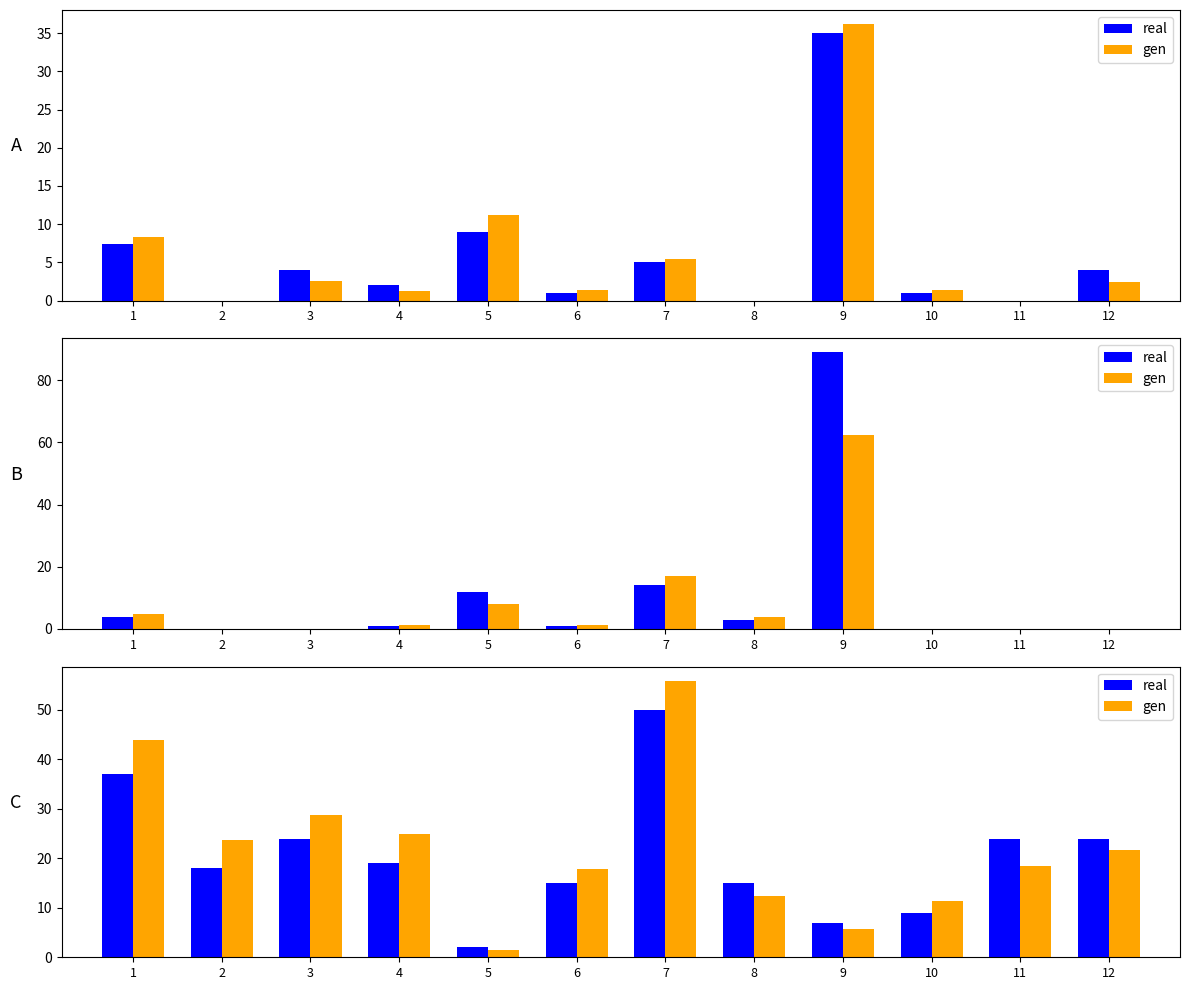

How many groups of bars are there?

12